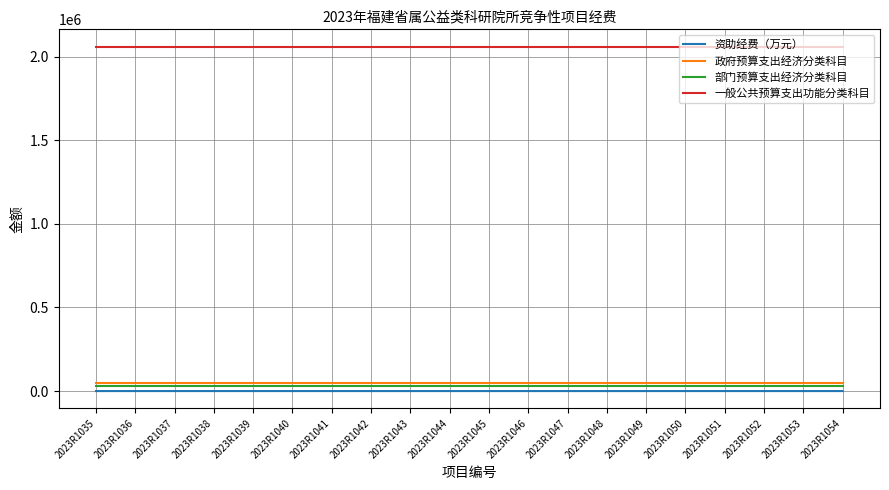

Is the value of 资助经费（万元） at 2023R1046 greater than the value of 政府预算支出经济分类科目 at 2023R1037?

No